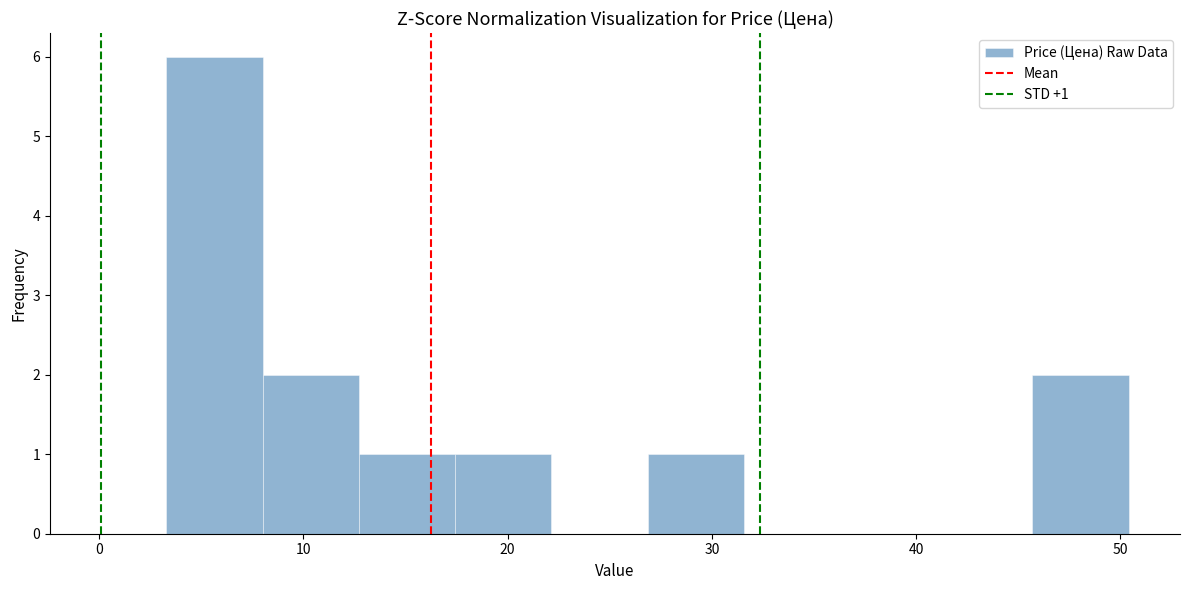

Which range on the x-axis has the tallest bar?

3 to 8